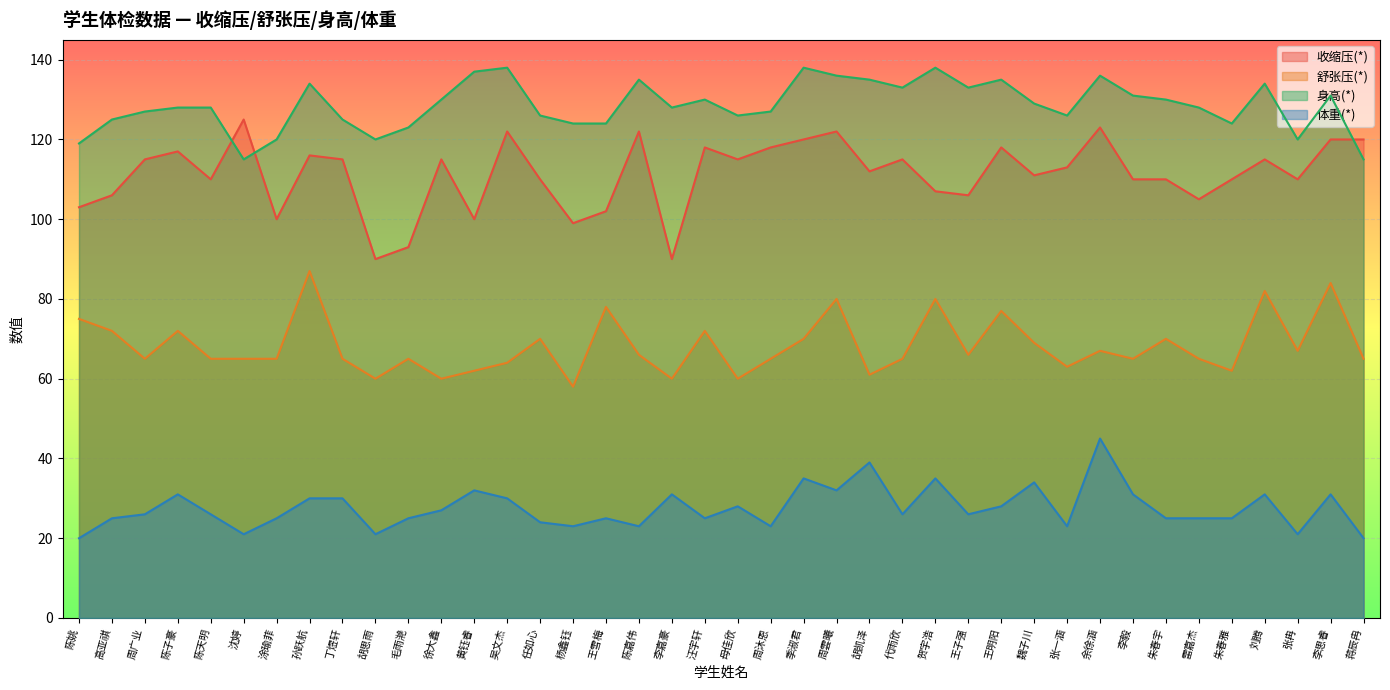

What position from the left is 魏子川?

30